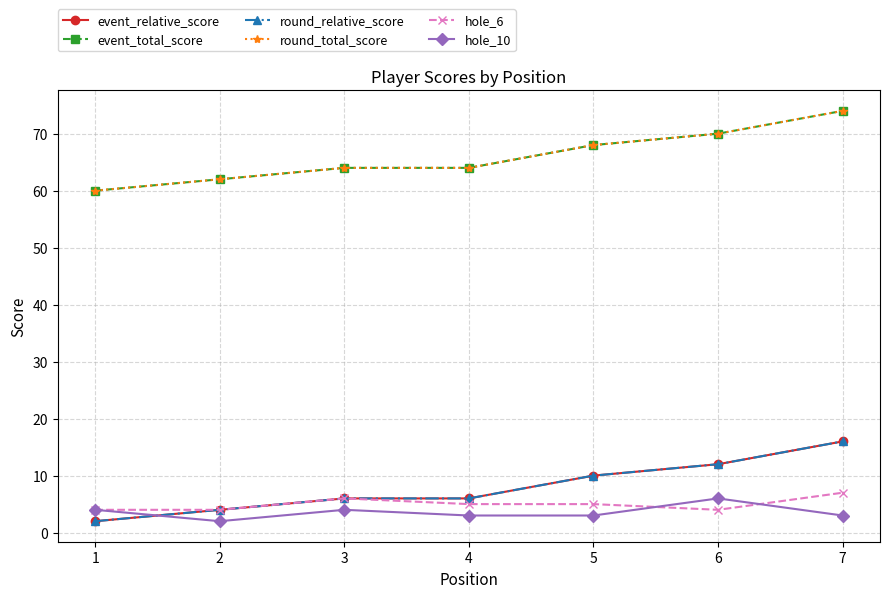

What is the average value of the hole_10 series?

4